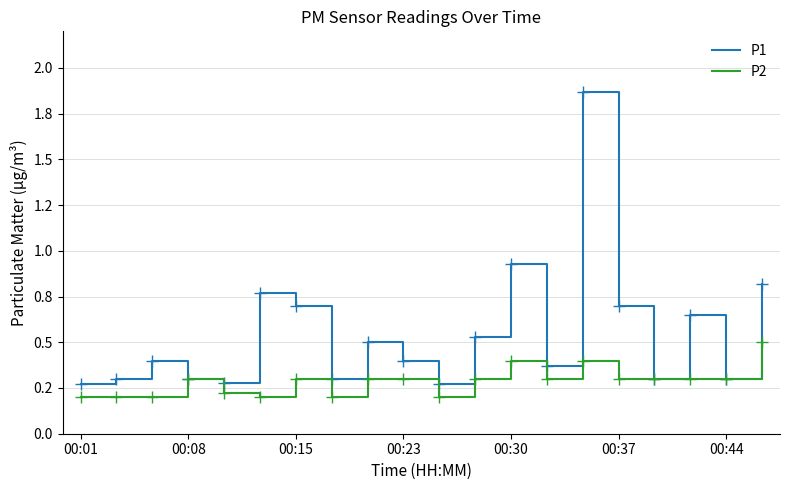

True or false: P2 has more than 0 interior local peaks.

True